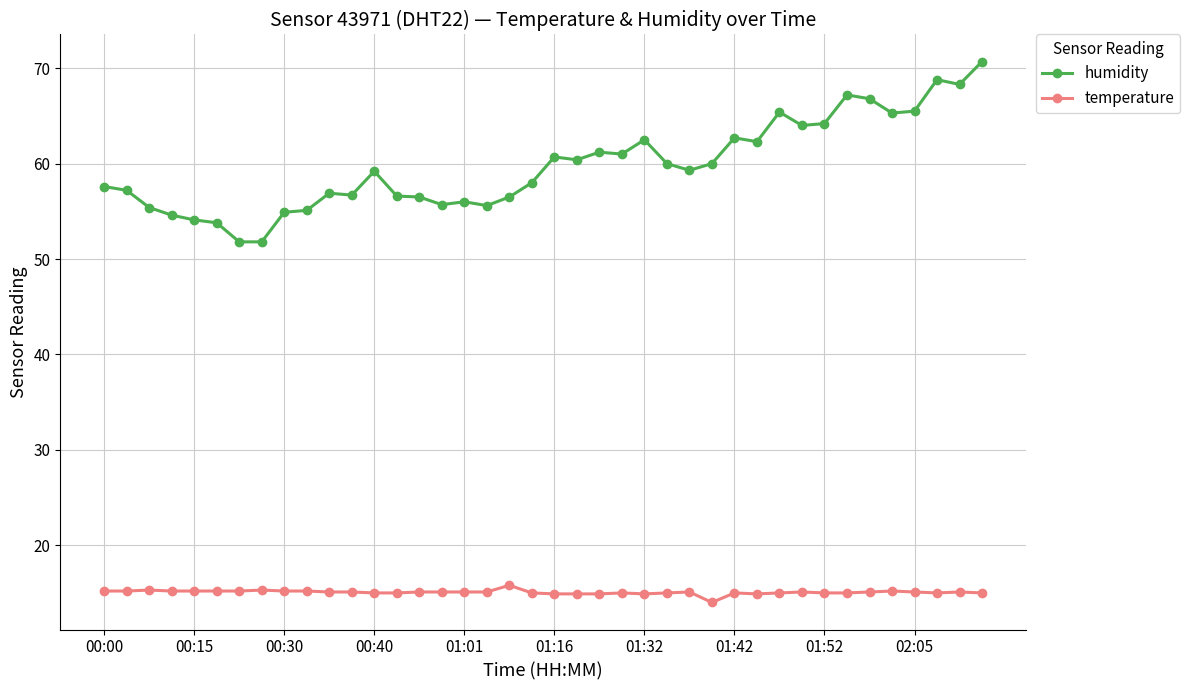

Which series has the largest total across all categories?

humidity